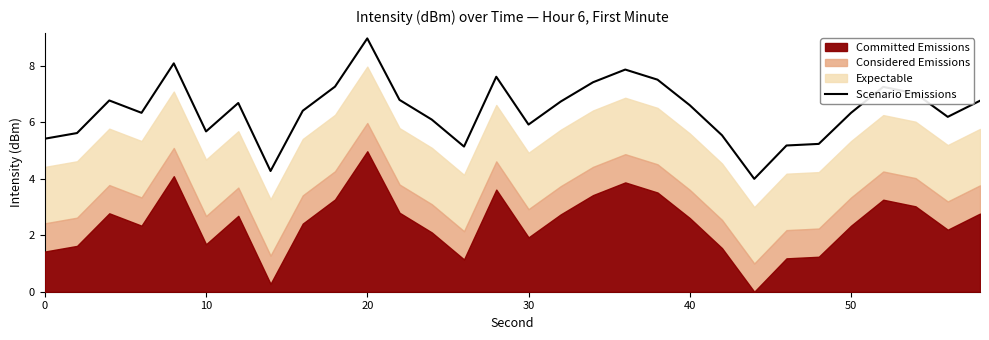

The value of Scenario Emissions at 0 is 5.4. True or false?

True